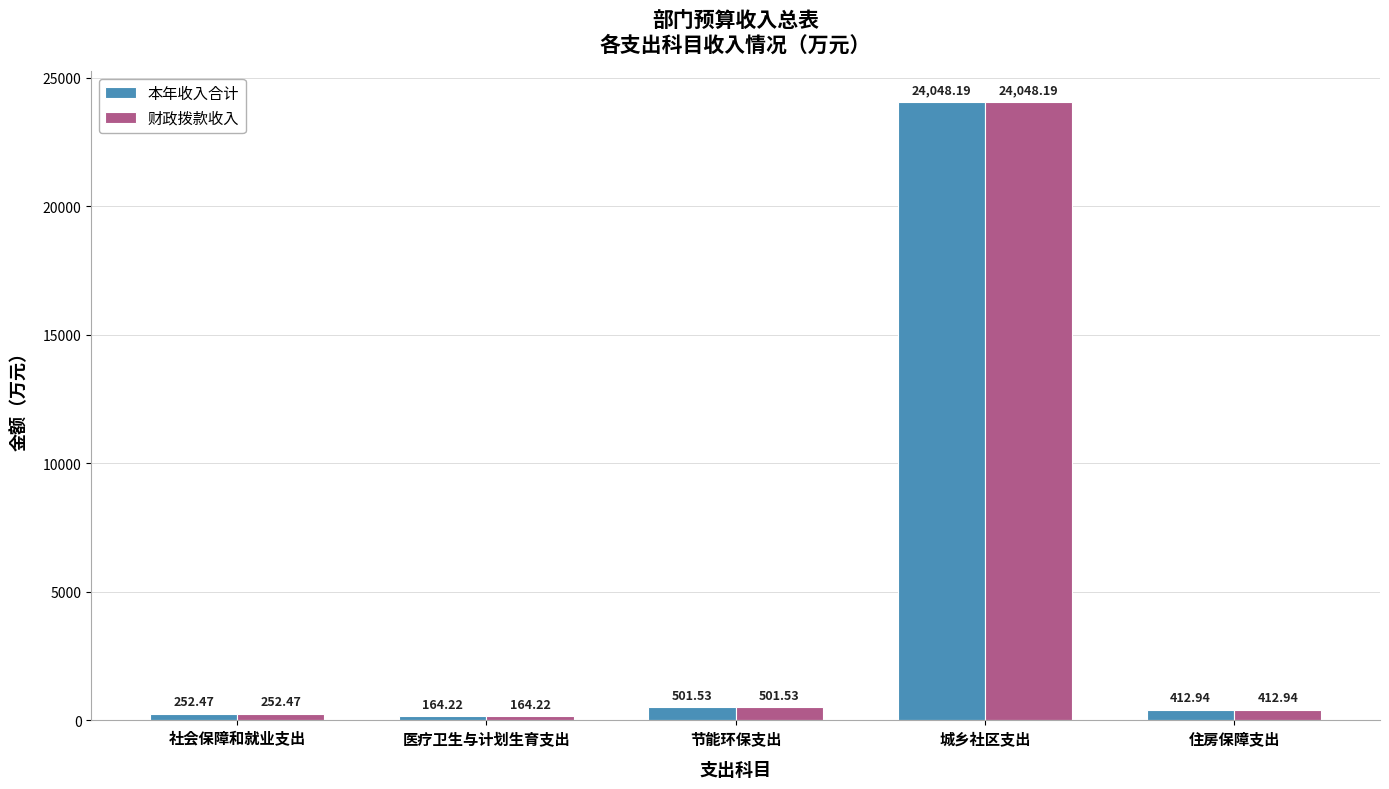

Which label corresponds to the largest value in the chart?

城乡社区支出